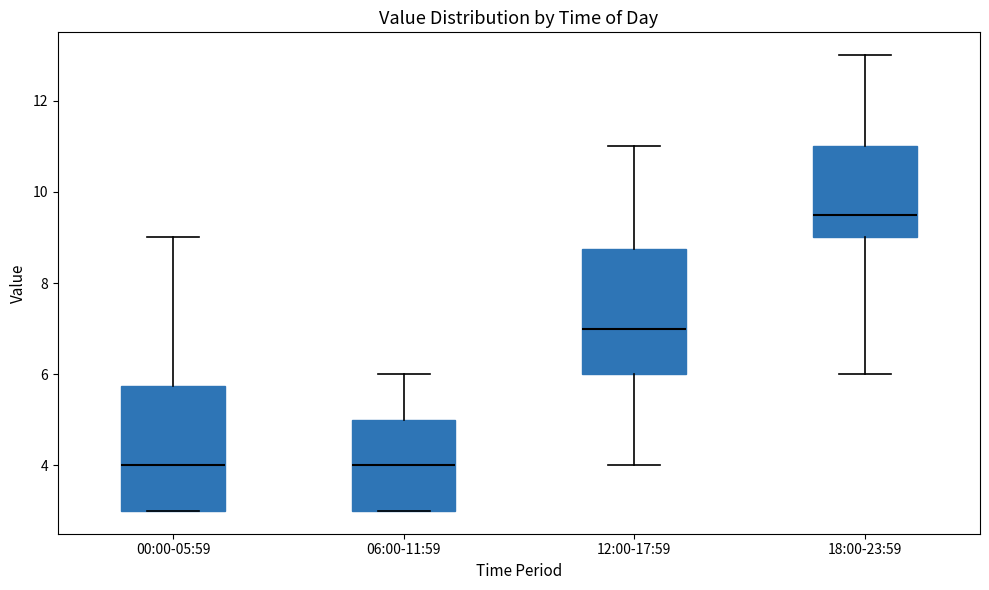

Reading left to right, transcribe this box plot: for each box, give where its median line is, the range the box spans, and where its two whiskers end, as read against the y-axis. The values are not printed on the chart, so give them approximately, as read against the axis.

00:00-05:59: median 4.0, box 3.0 to 5.8, whiskers 3.0 to 9.0
06:00-11:59: median 4.0, box 3.0 to 5.0, whiskers 3.0 to 6.0
12:00-17:59: median 7.0, box 6.0 to 8.8, whiskers 4.0 to 11.0
18:00-23:59: median 9.6, box 9.0 to 11.0, whiskers 6.0 to 13.0